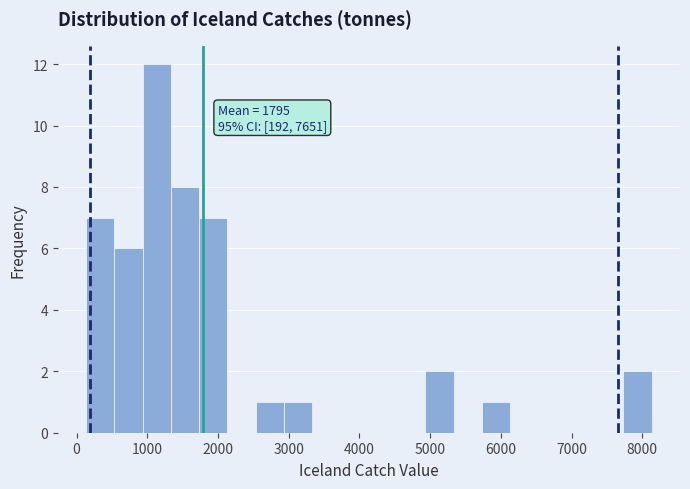

Read against the x-axis, roughly where is the centre of the tallest bar?

1100